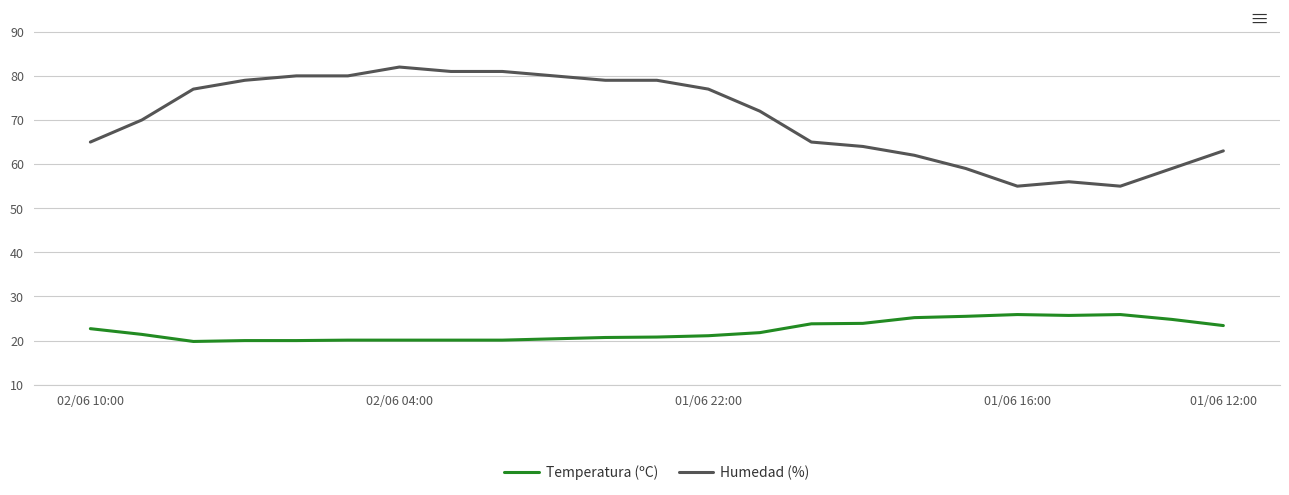

What is the average value of the Humedad (%) series?

70.4